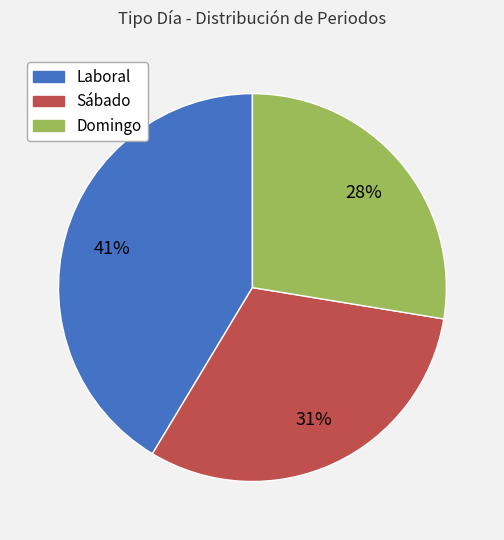

Combined, do Sábado and Domingo account for over 50%?

Yes